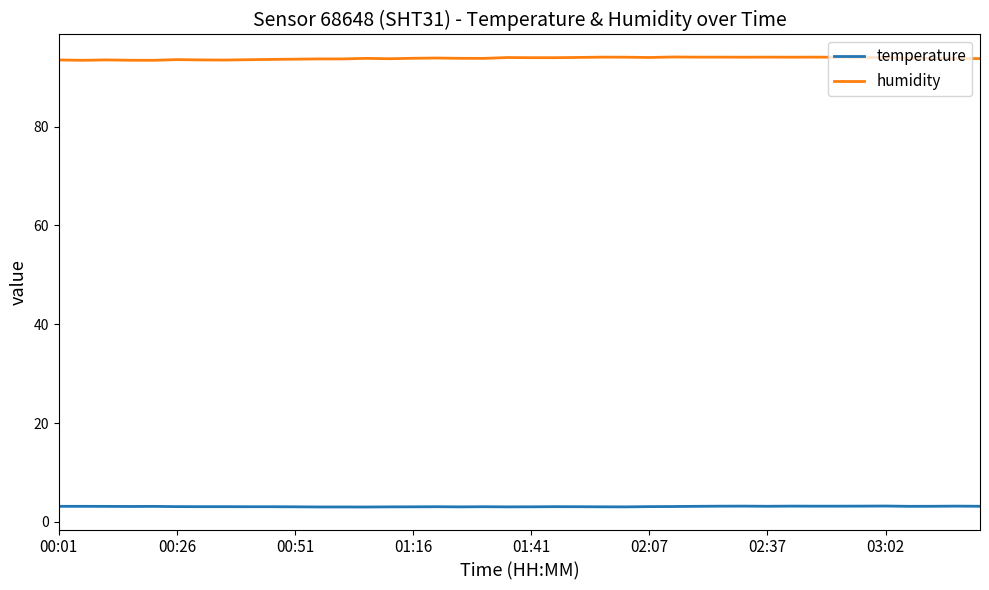

What is the maximum value shown in the chart?

94.1